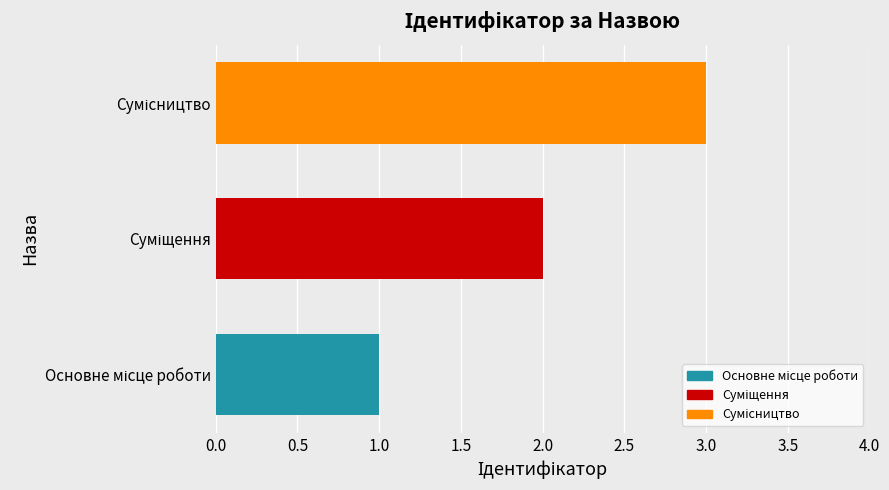

What is the sum of all values?

6